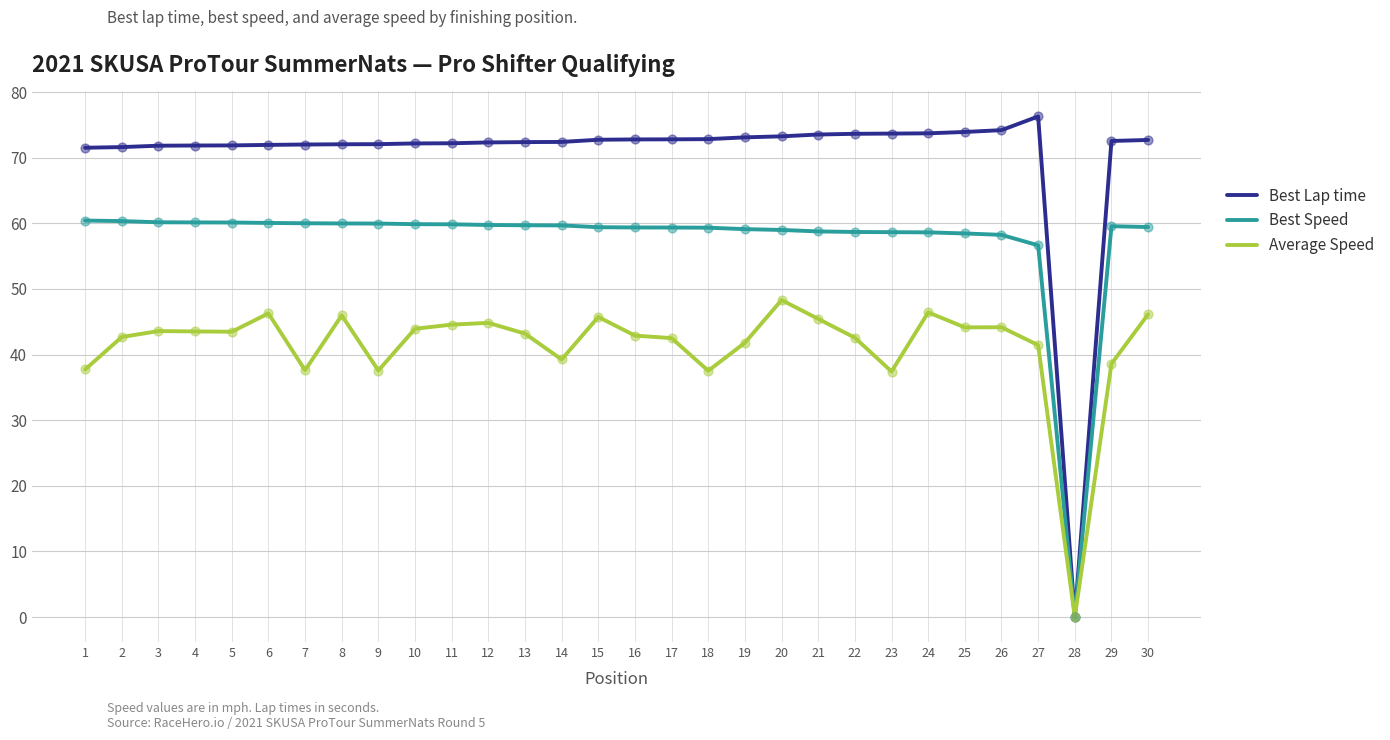

Is it true that Best Speed equals 60.0 at 7?

True